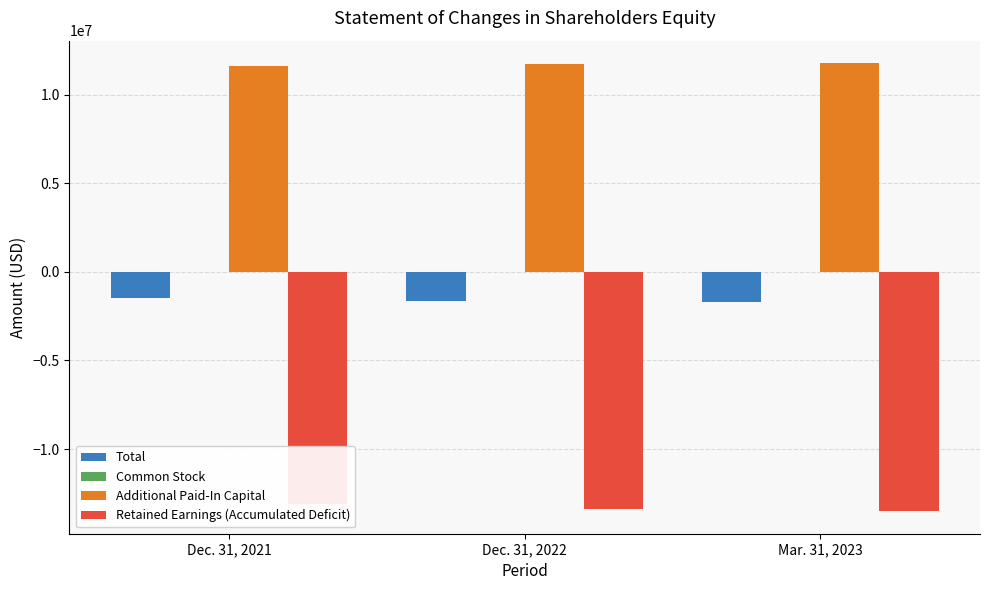

What position from the right is Mar. 31, 2023?

1